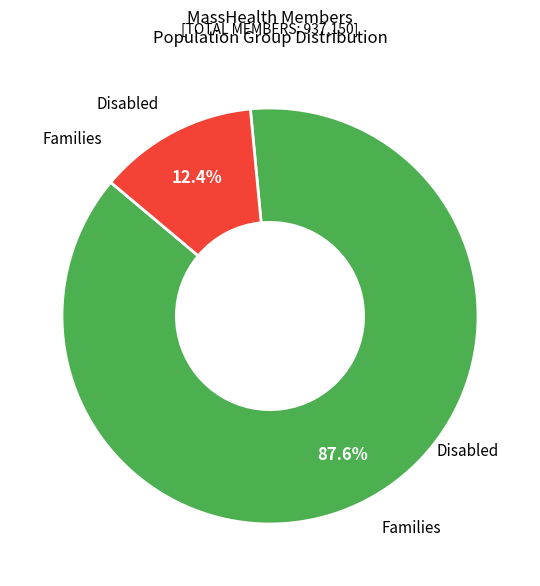

Which category has the smallest portion of the pie?

Disabled